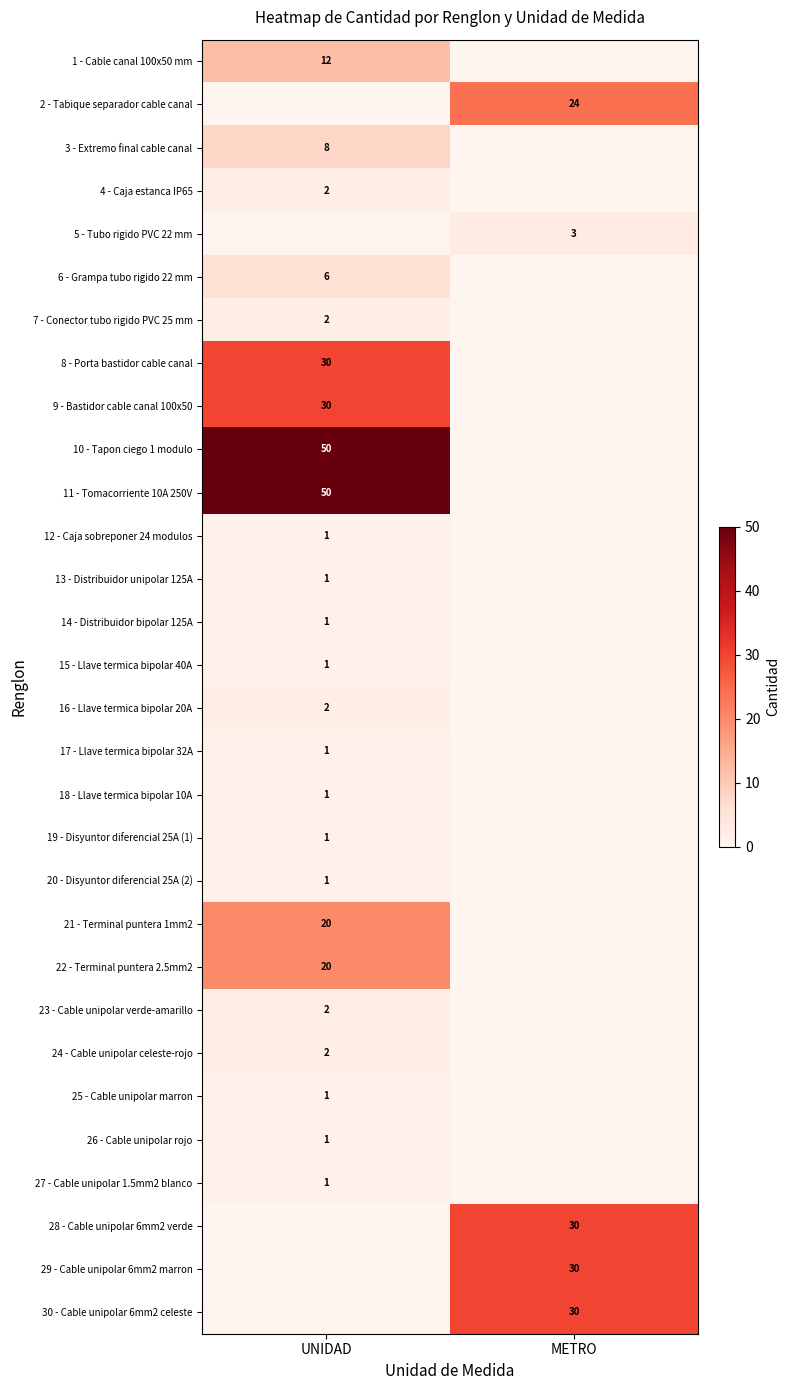

At which category is the sum across all series the highest?

UNIDAD